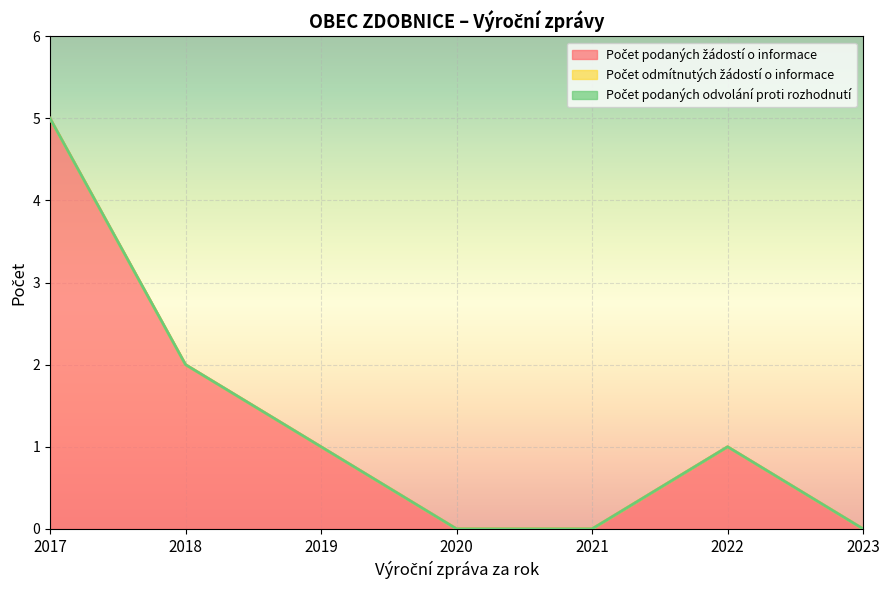

What are all the series names shown in the legend?

Počet podaných žádostí o informace, Počet odmítnutých žádostí o informace, Počet podaných odvolání proti rozhodnutí